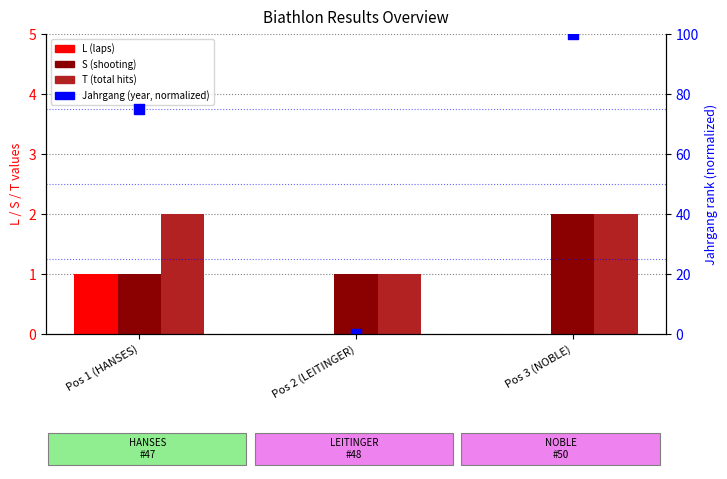

Which series has the largest Y range (max minus min)?

Jahrgang (normalized)